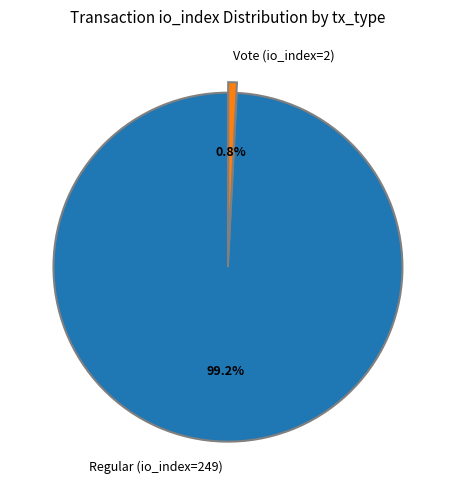

To the nearest percent, what portion does Vote (io_index=2) represent?

1%